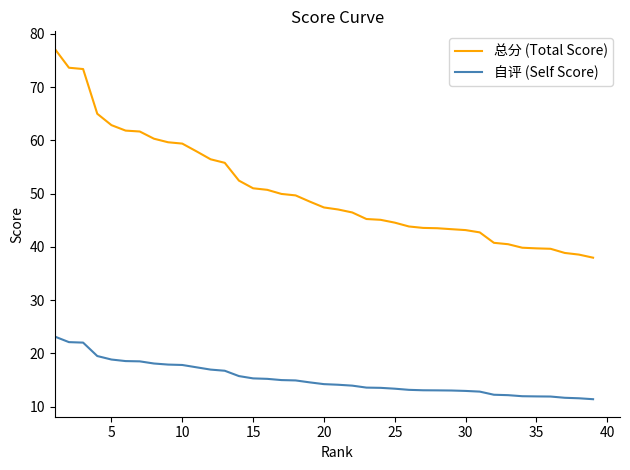

Which series has the largest total across all categories?

总分 (Total Score)